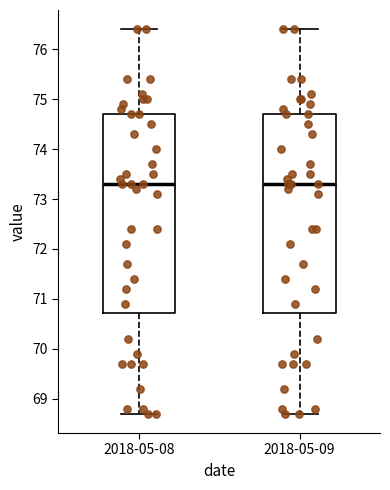

Where does the median line of the box for 2018-05-09 sit on the y-axis? The values are not printed on the chart, so give them approximately, as read against the axis.

73.3